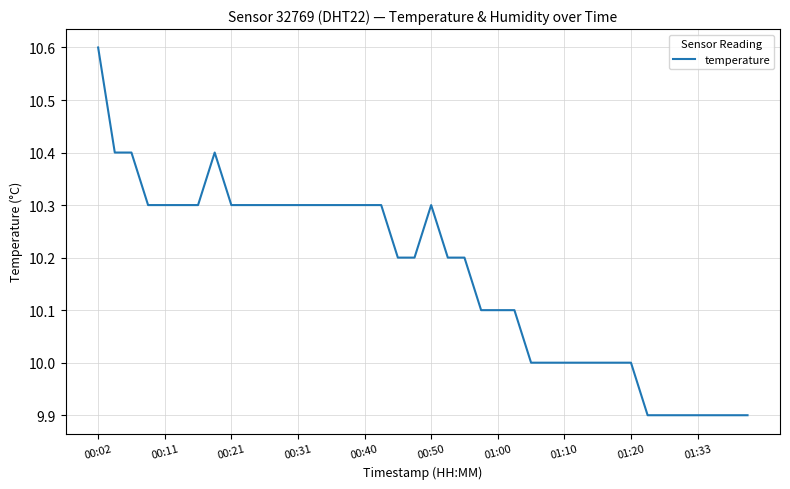

What is the difference between the maximum and minimum values?

0.7